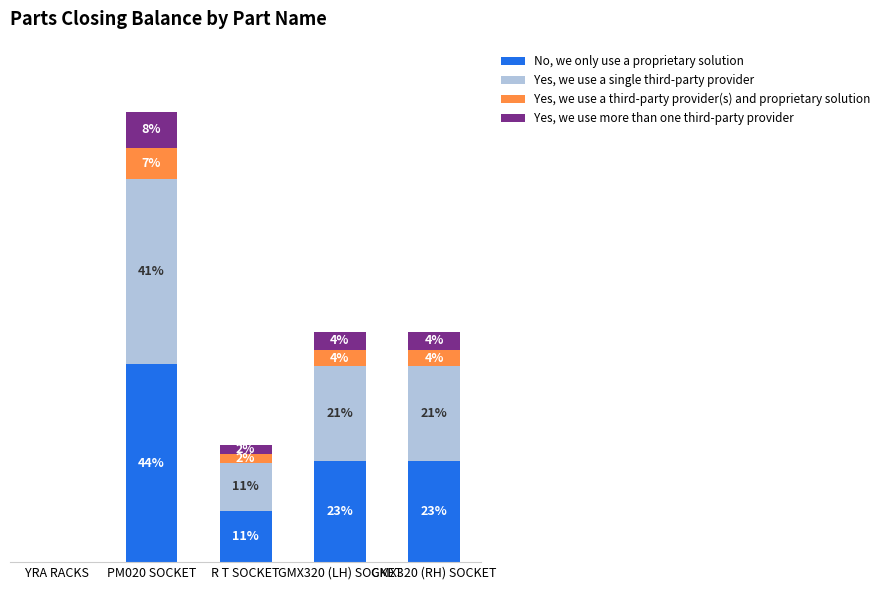

What are all the series names shown in the legend?

No, we only use a proprietary solution, Yes, we use a single third-party provider, Yes, we use a third-party provider(s) and proprietary solution, Yes, we use more than one third-party provider